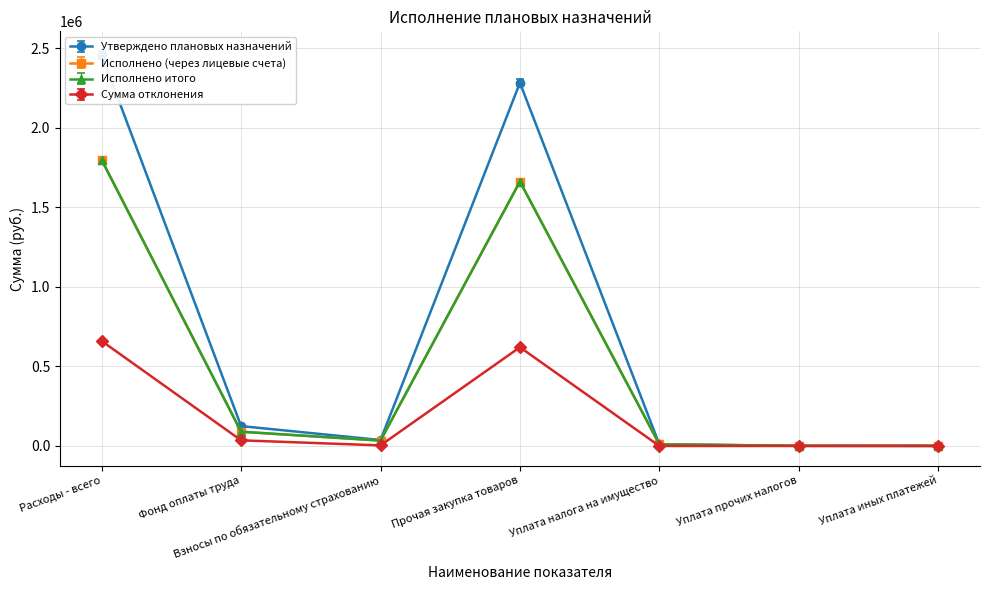

Is it true that Утверждено плановых назначений equals 58679.0 at Взносы по обязательному страхованию?

False